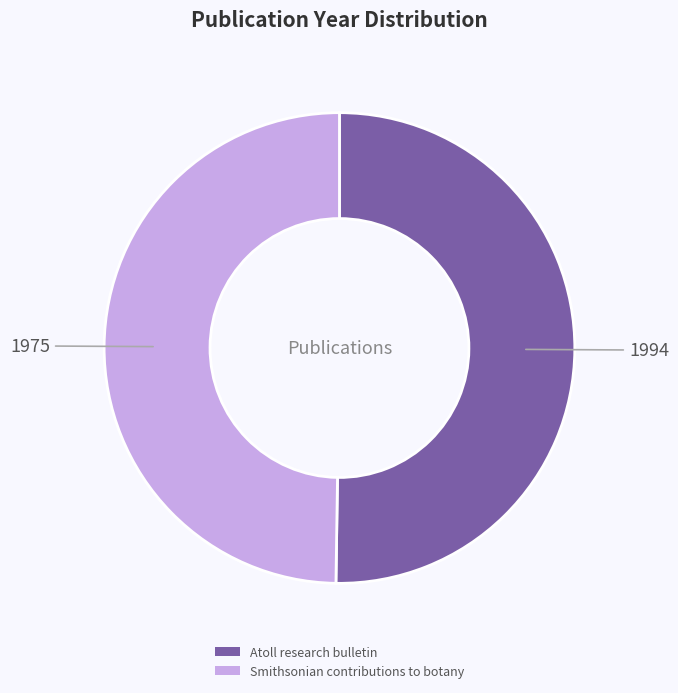

What is the ratio of the value at Smithsonian contributions to botany to the value at Atoll research bulletin?

1.0